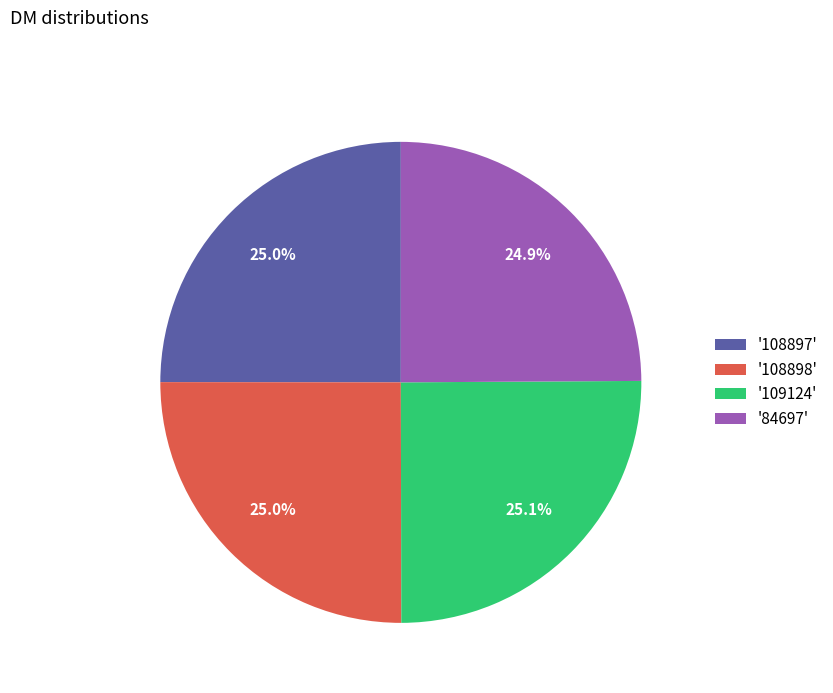

Approximately how many times larger is the value at '108897' compared to '109124'?

1.0